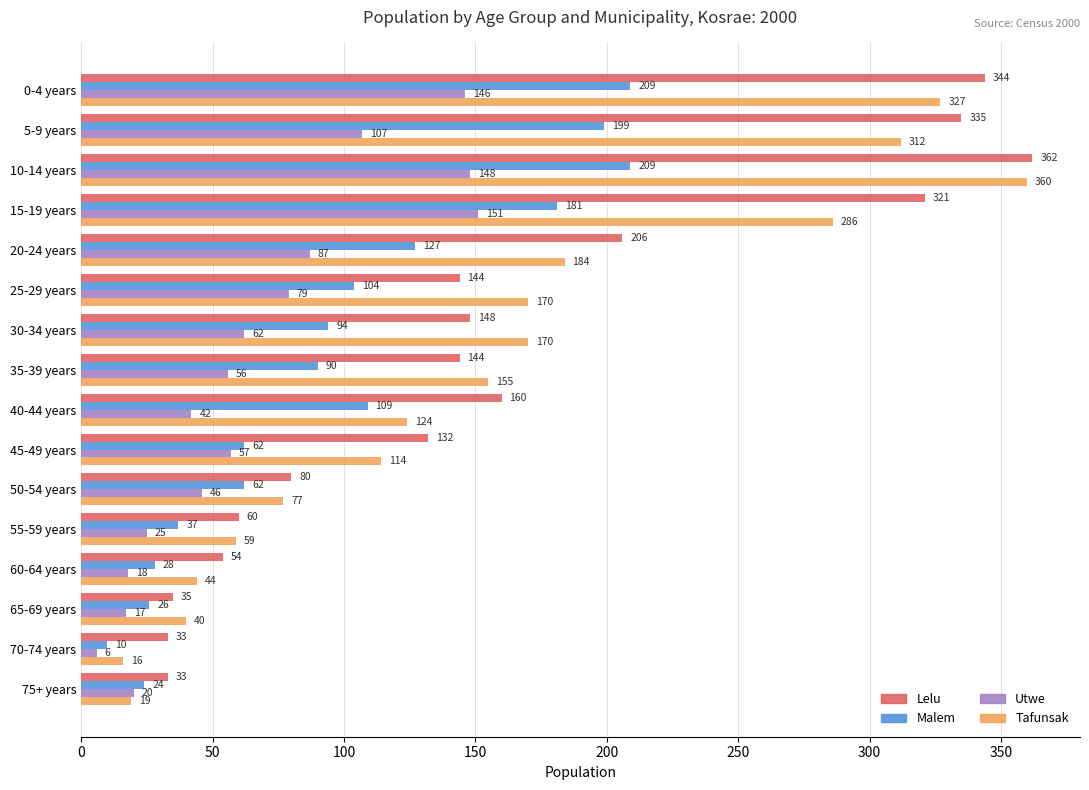

What is the difference between the highest and lowest values at 40-44 years?

118